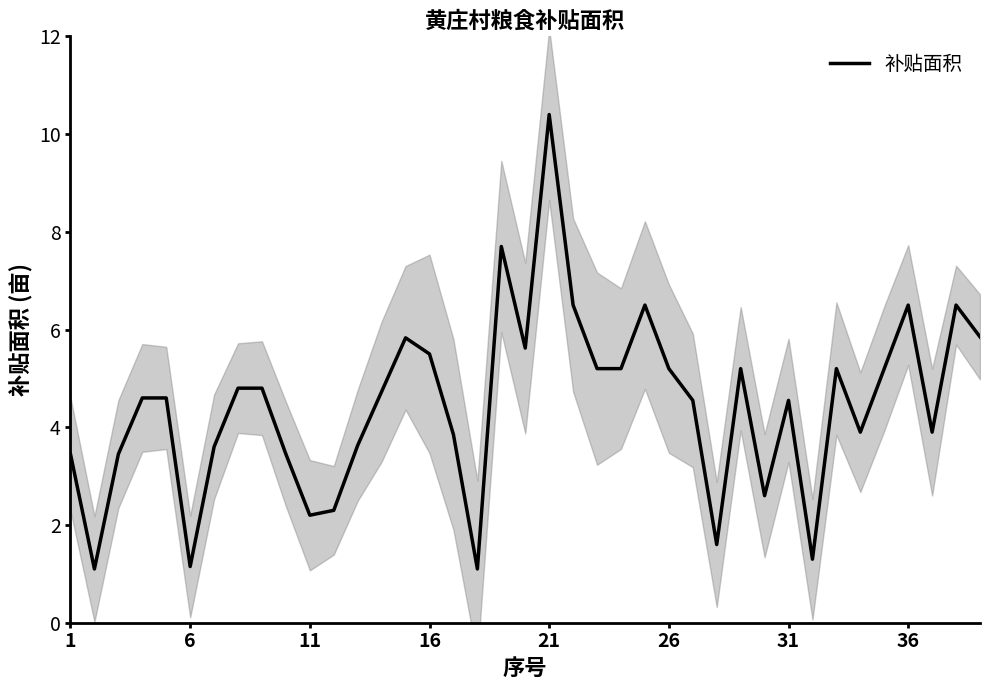

Which label corresponds to the largest value in the chart?

20